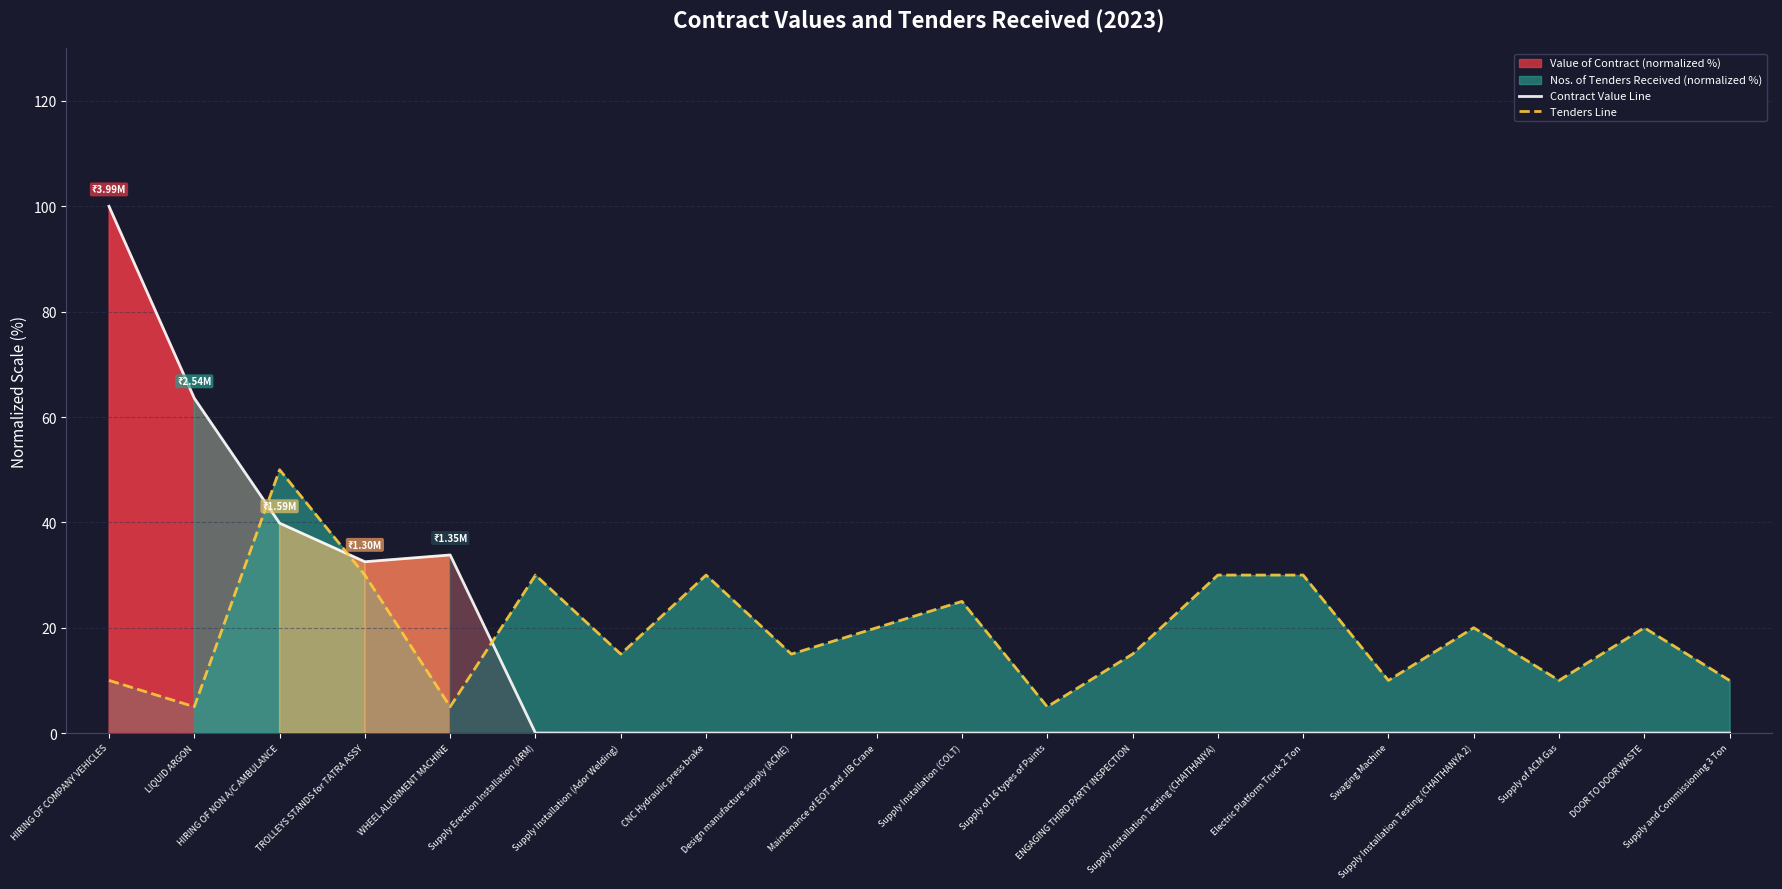

What is the label of the 7th point from the right?

Supply Installation Testing (CHAITHANYA)